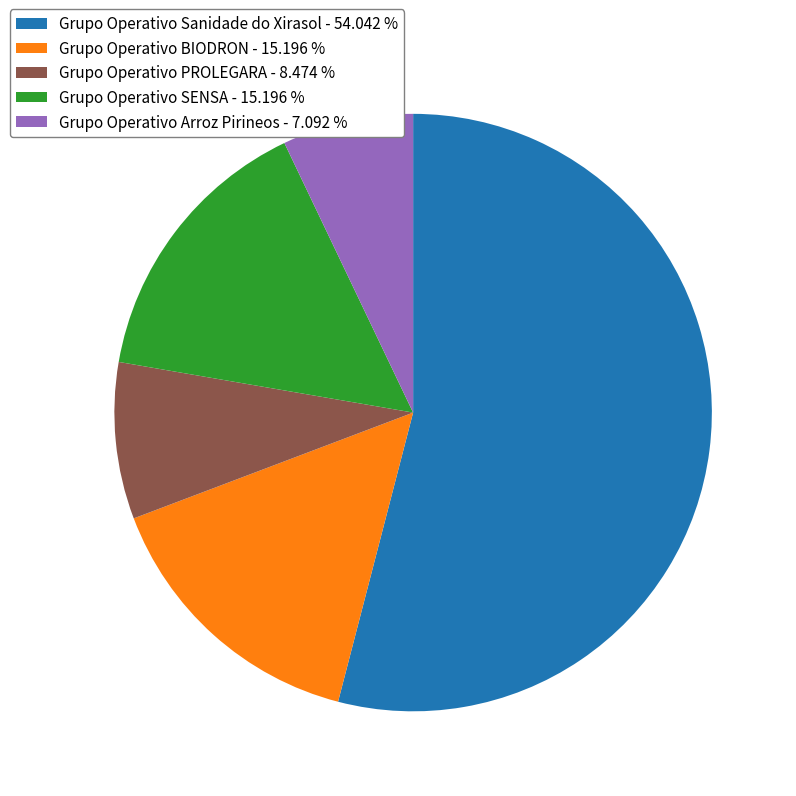

What is the ratio of the value at Grupo Operativo PROLEGARA to the value at Grupo Operativo Arroz Pirineos?

1.2